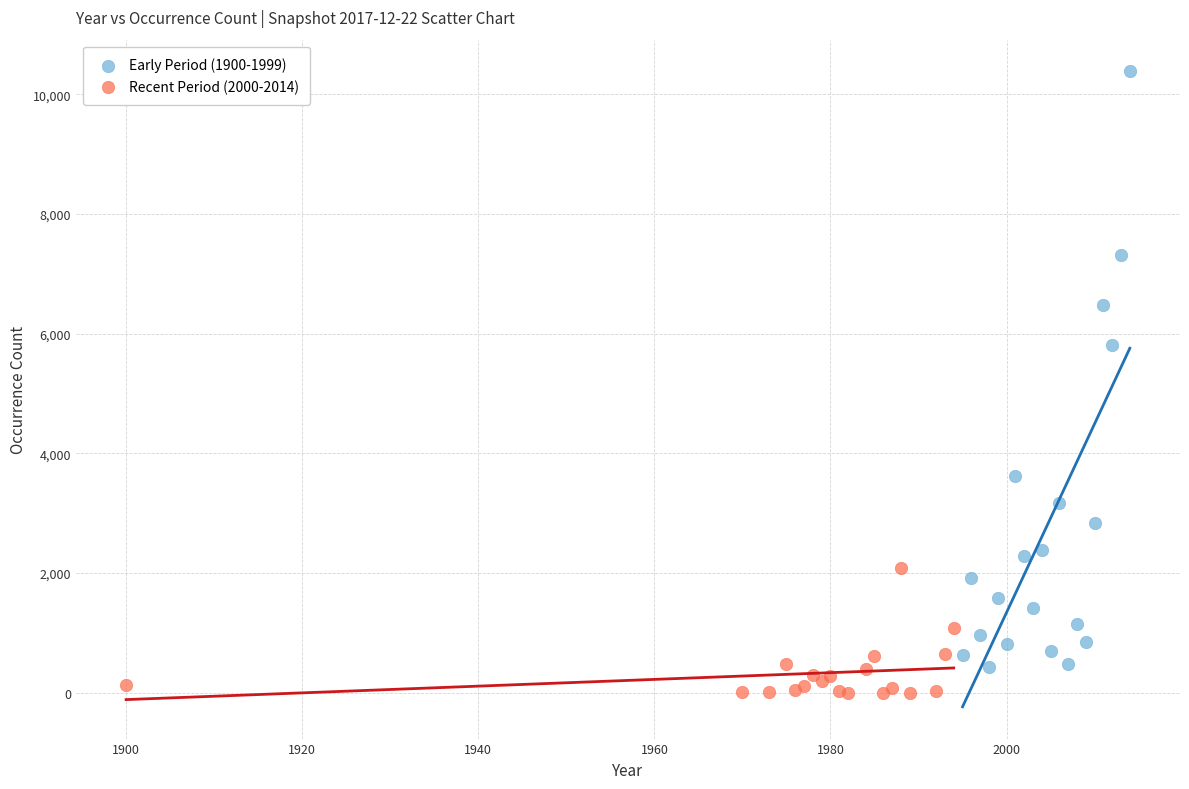

Which series has the largest Y range (max minus min)?

Early Period (1900-1999)